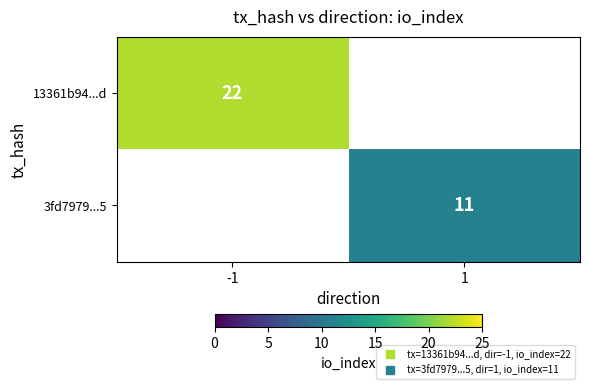

Which has a higher value, 1 or -1?

-1